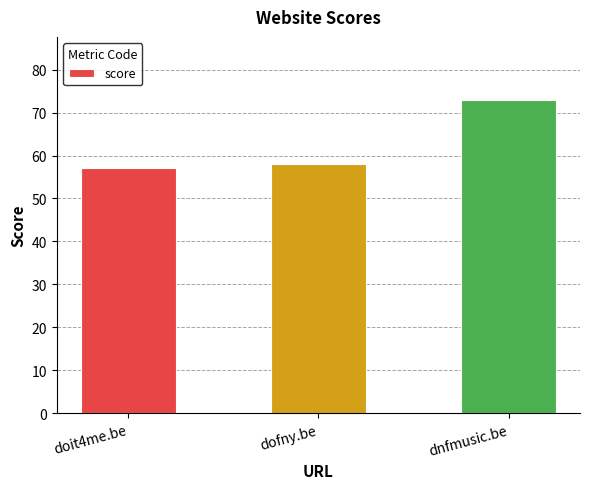

The value at dofny.be is 58. True or false?

True